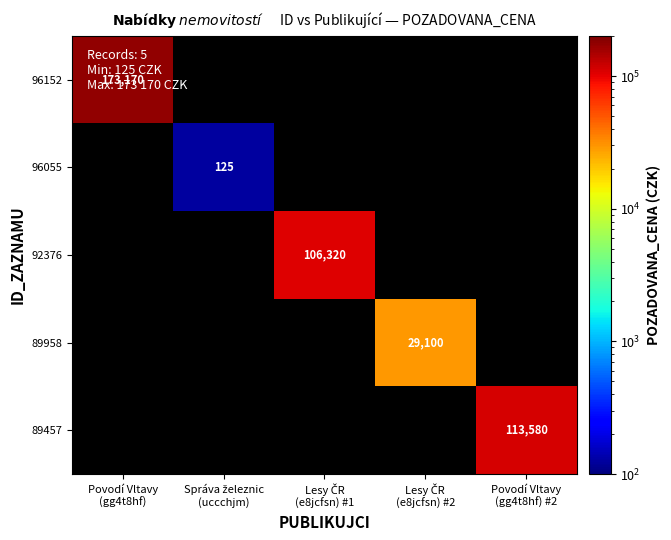

Which series has the largest range (max minus min)?

96152